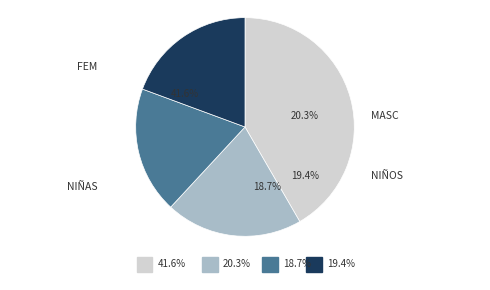

What is the ratio of the value at NIÑAS (Urgencias Enfermedad) to the value at NIÑOS (Urgencias Enfermedad)?

1.0